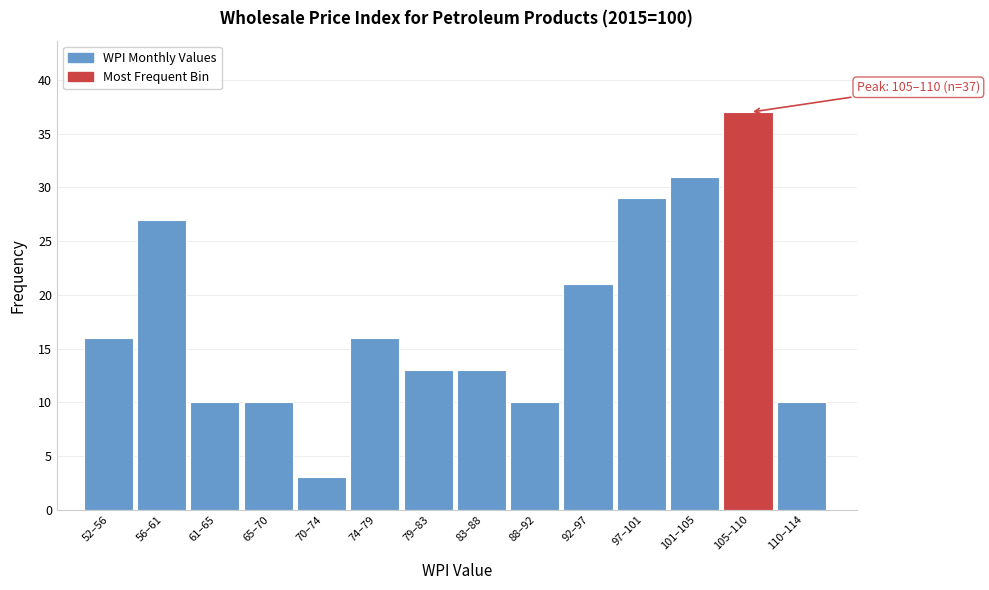

Reading left to right, list all the values displayed in this chart.

52–56=16	56–61=27	61–65=10	65–70=10	70–74=3	74–79=16	79–83=13	83–88=13	88–92=10	92–97=21	97–101=29	101–105=31	105–110=37	110–114=10